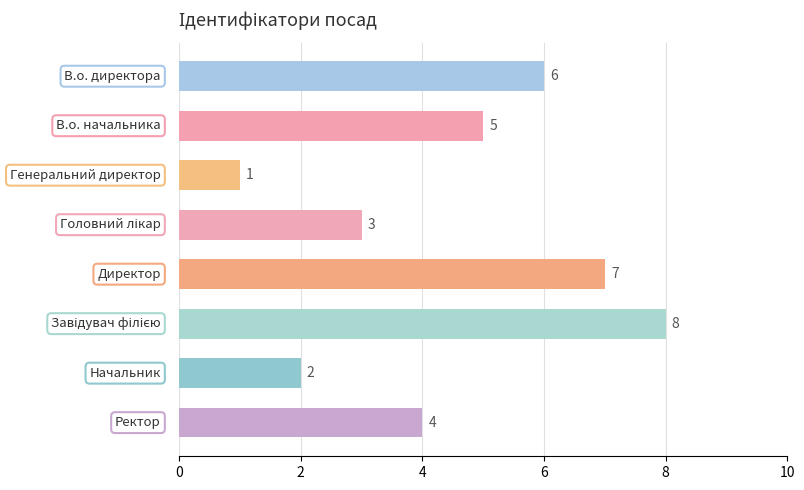

How many values are between 3 and 7?

5